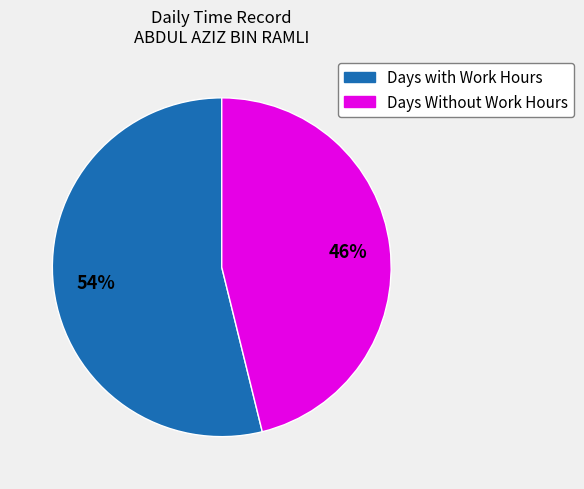

To the nearest percent, what is the difference between the largest and smallest slice percentages?

8%